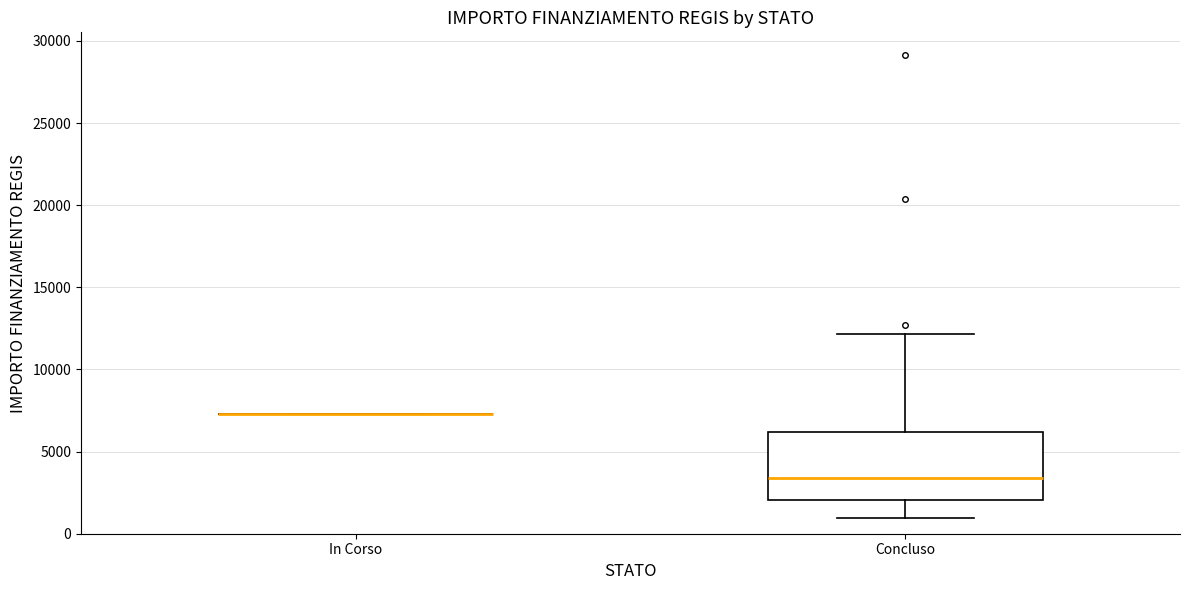

Reading left to right, transcribe this box plot: for each box, give where its median line is, the range the box spans, and where its two whiskers end, as read against the y-axis. The values are not printed on the chart, so give them approximately, as read against the axis.

In Corso: box collapsed to a line at 7500, whiskers 7500 to 7500
Concluso: median 3500, box 2000 to 6000, whiskers 1000 to 12000